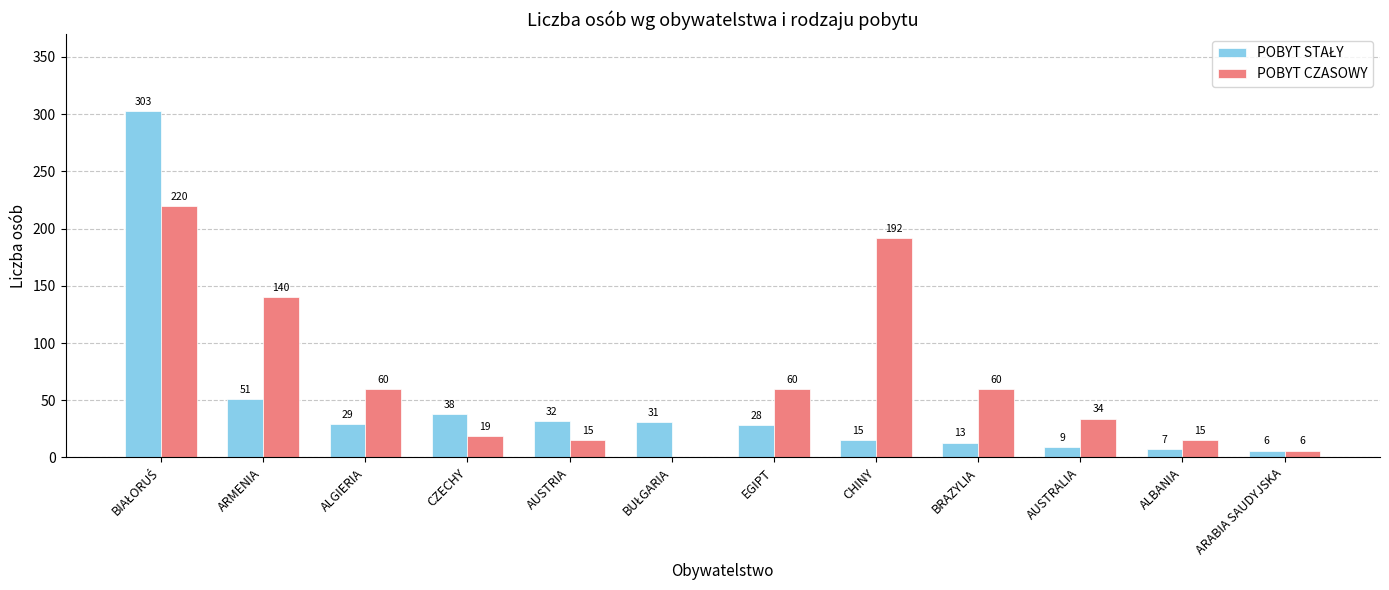

Which series changed the most between BRAZYLIA and ALBANIA?

POBYT CZASOWY